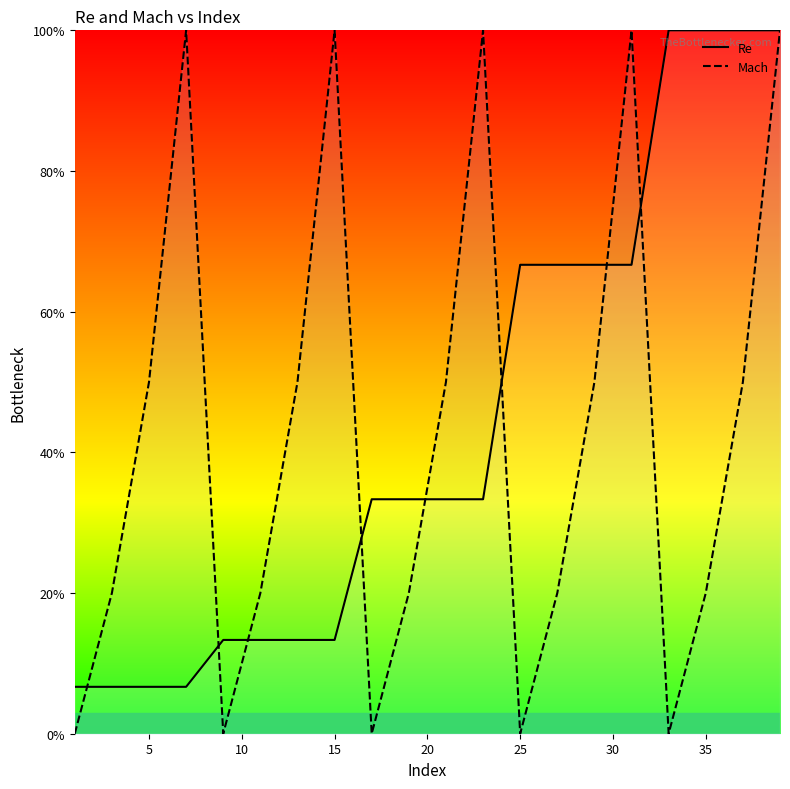

How many lines are shown in the chart?

2